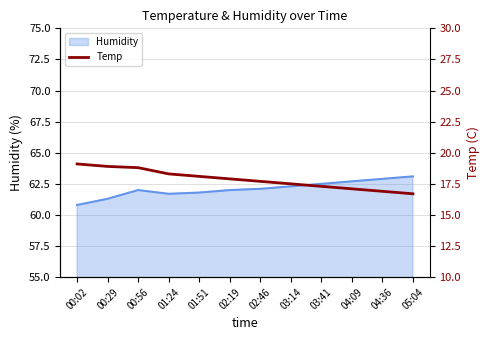

Is it true that the value at 04:36 is 16.9?

True